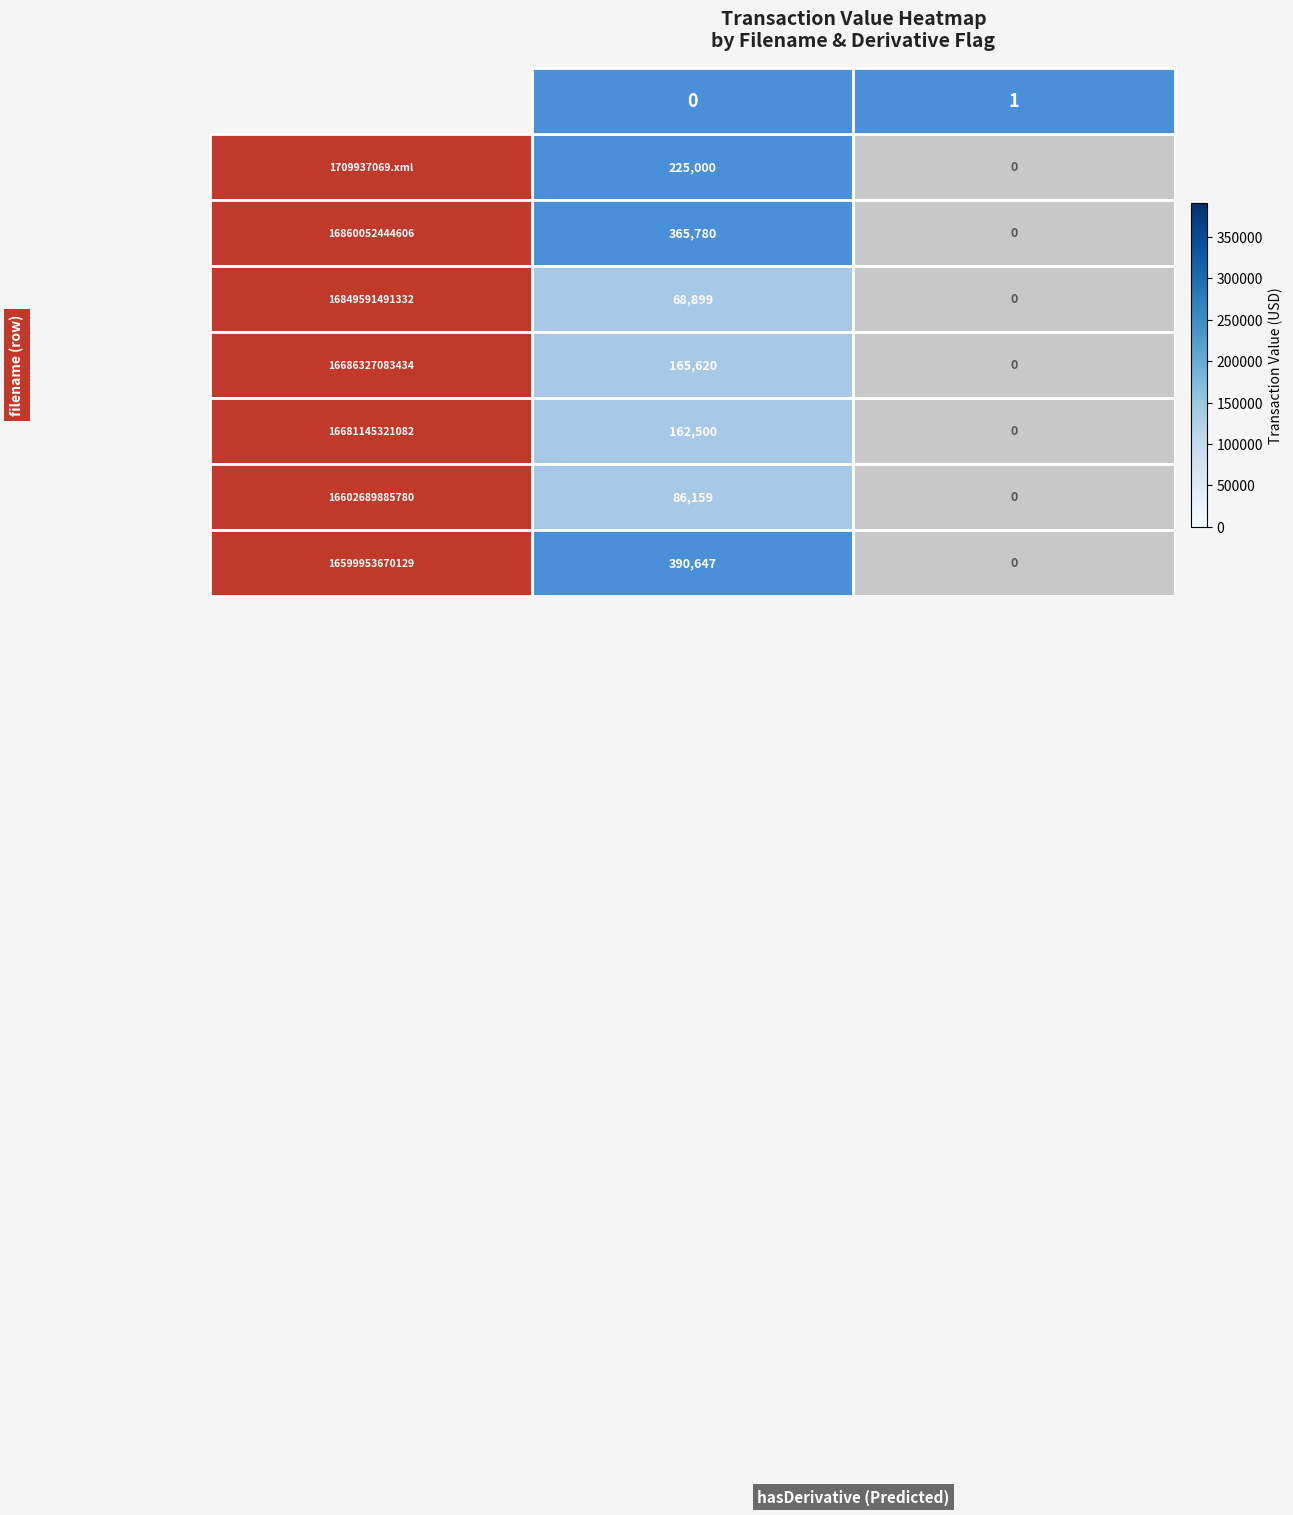

True or false: 166863270834343.xm has a value of 107770 at 1.

False